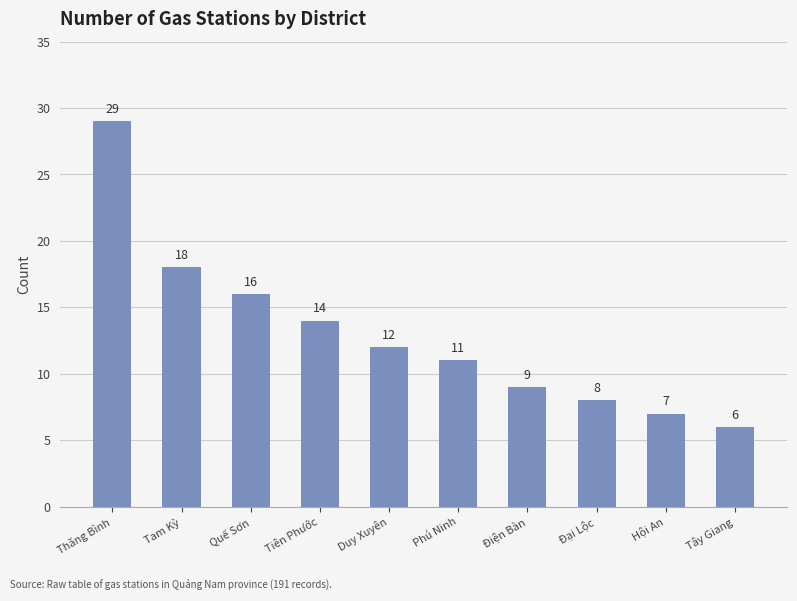

What is the difference between the maximum and minimum values?

23